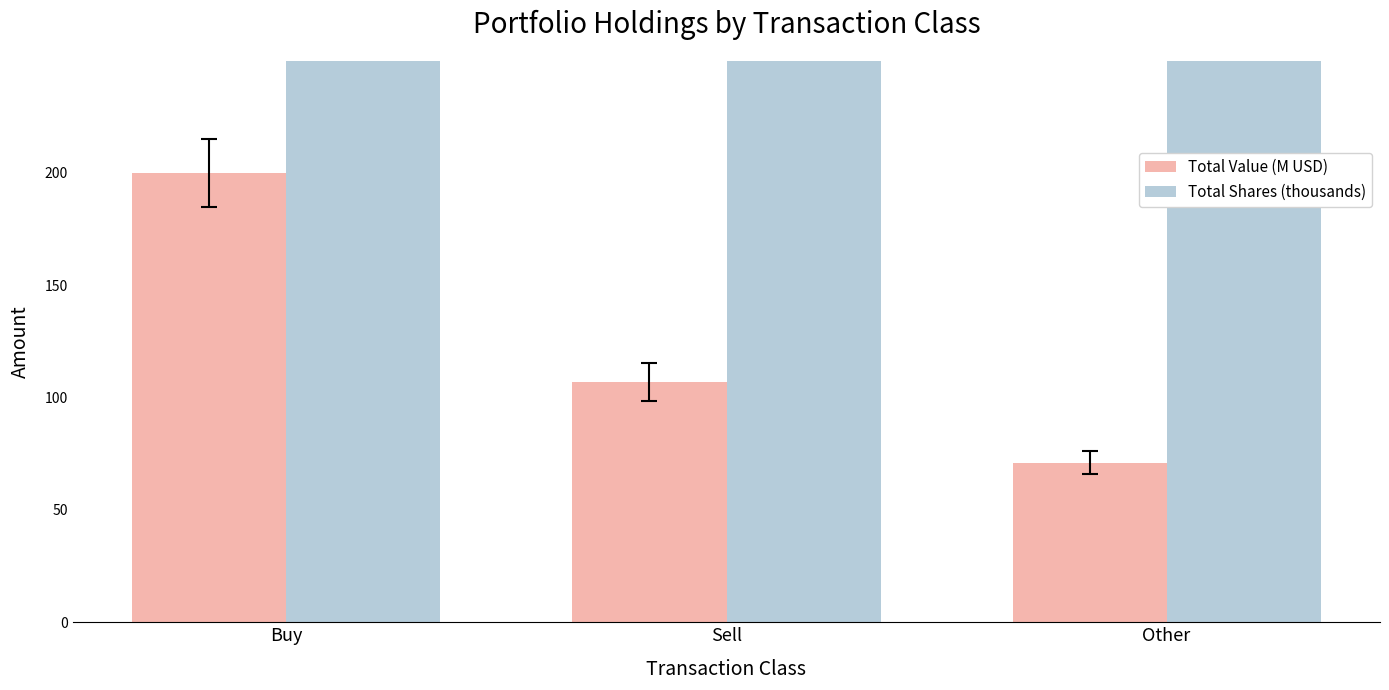

Count the number of categories in the chart.

3